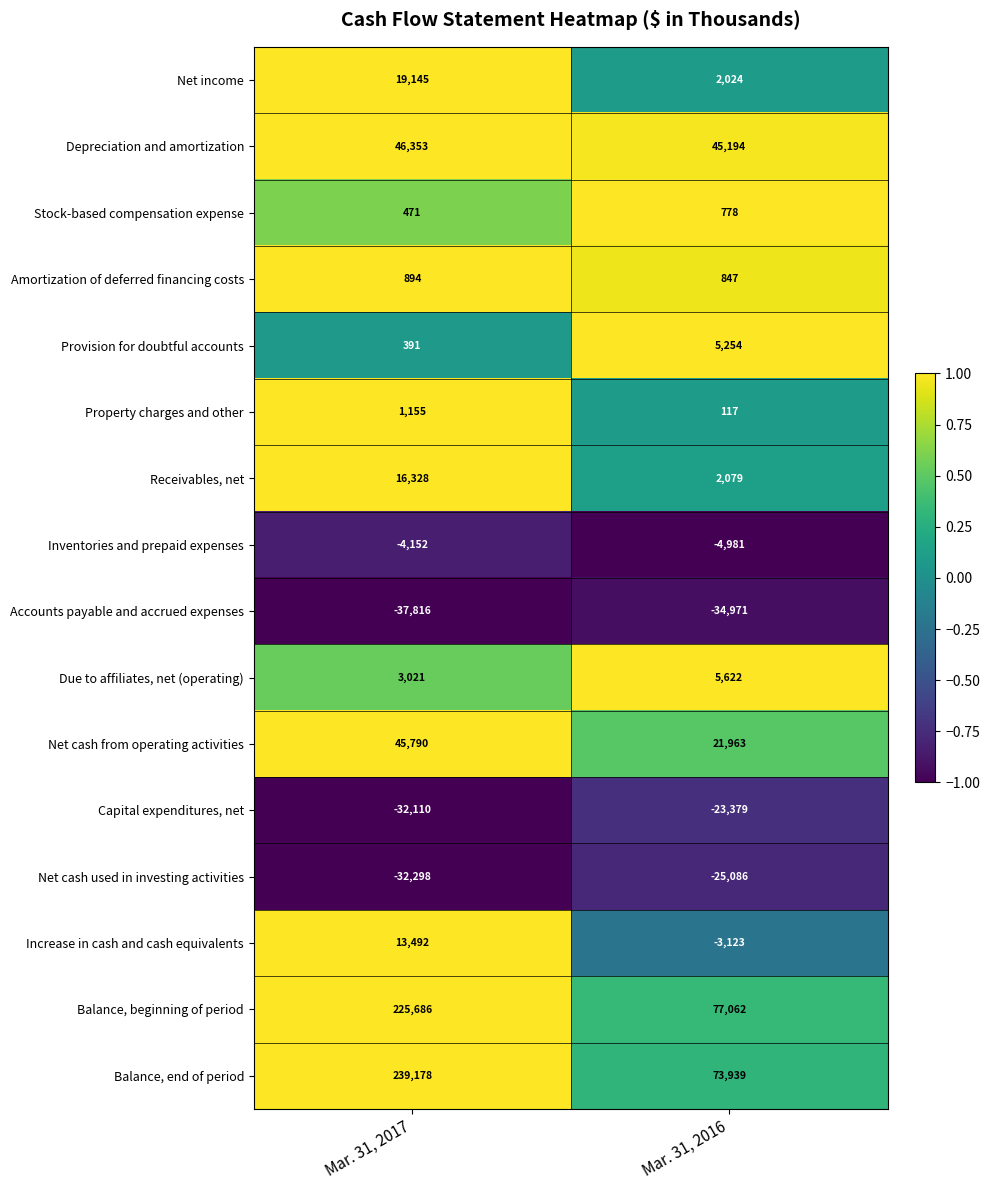

Which series changed the most between Mar. 31, 2017 and Mar. 31, 2016?

Balance, end of period